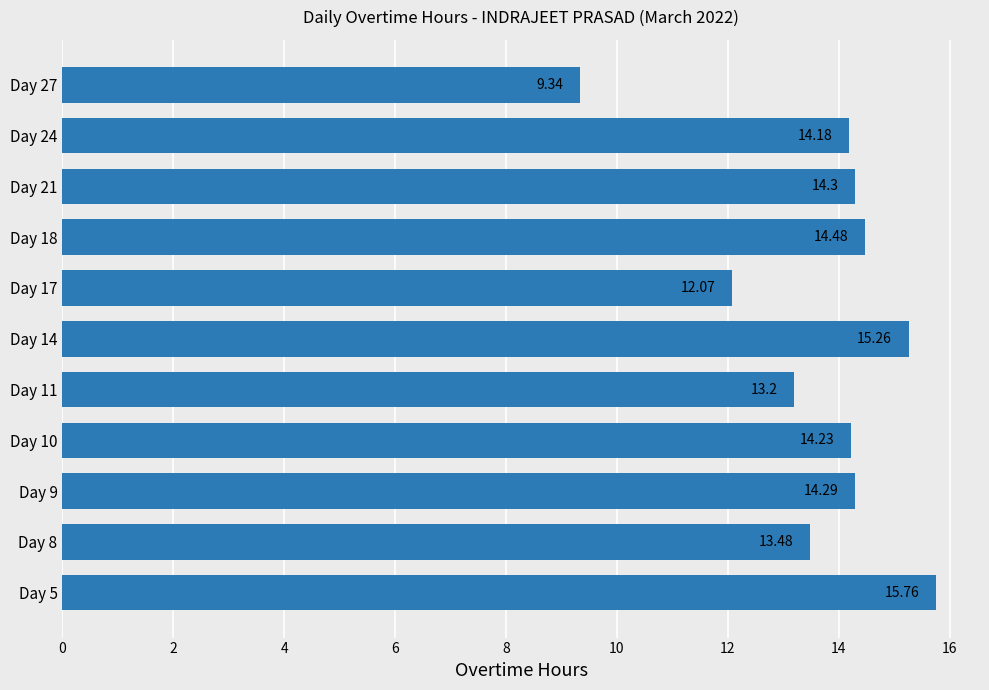

What is the difference between the maximum and minimum values?

6.4